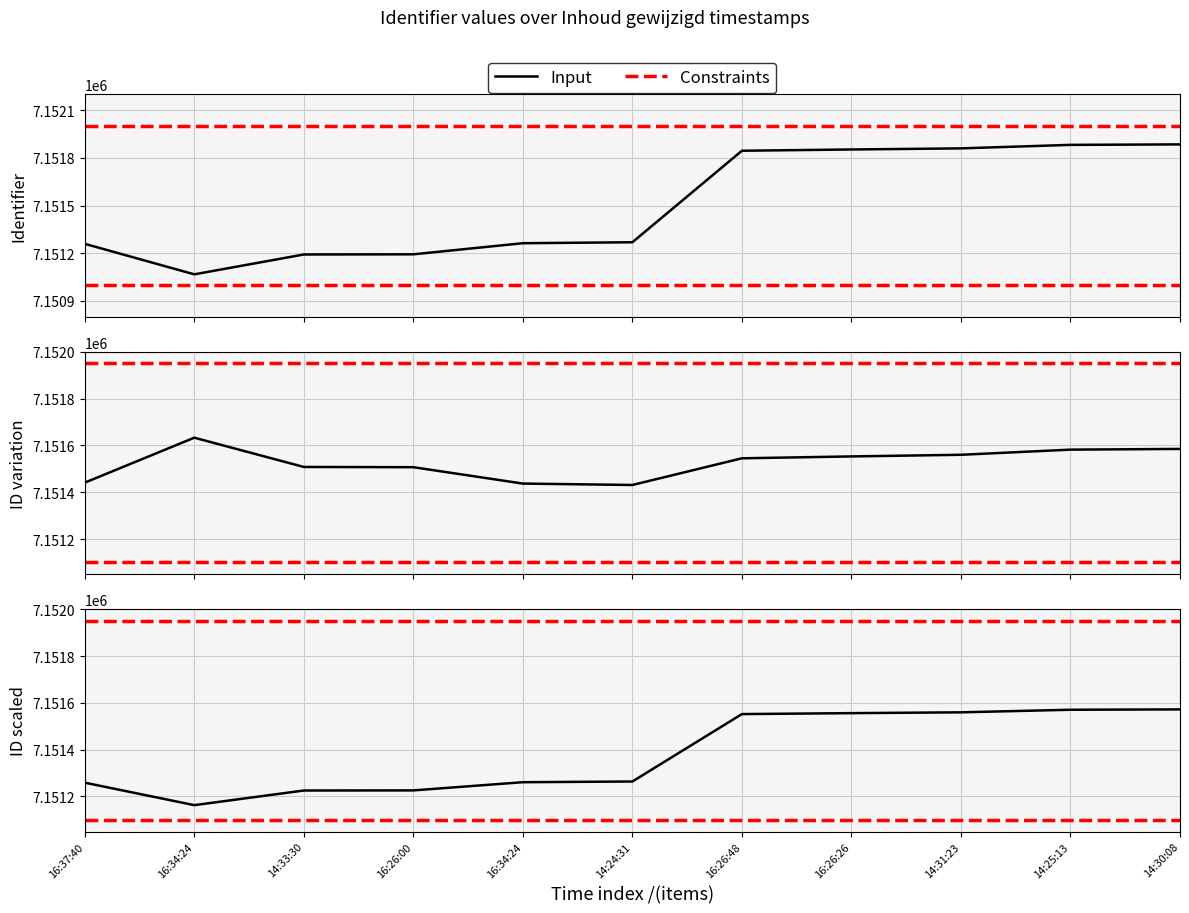

Which has a higher value, 16:26:26 or 14:31:23?

14:31:23